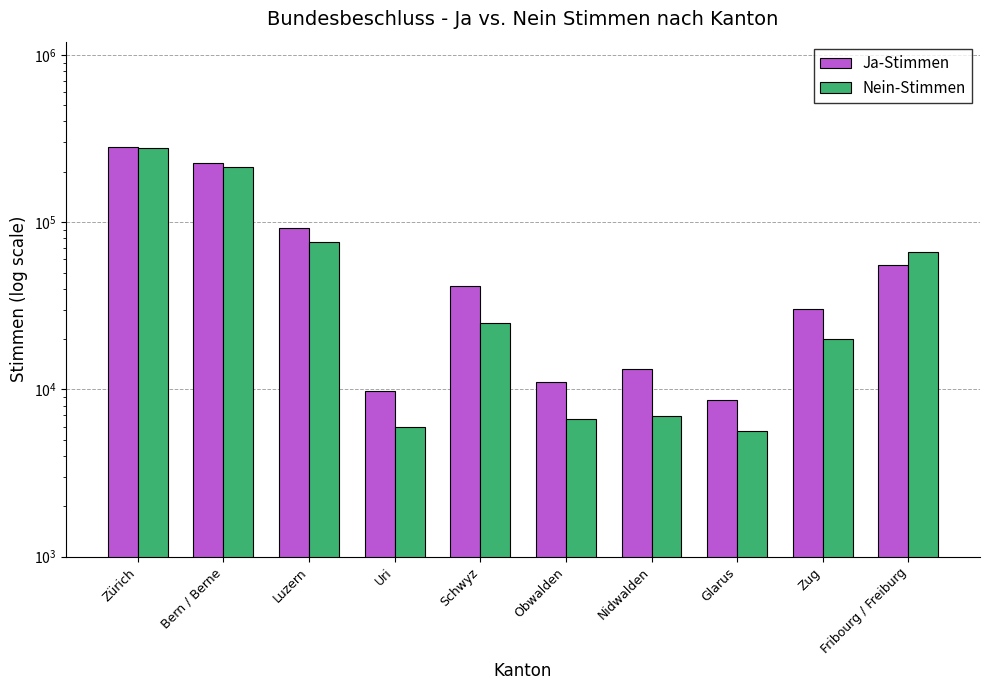

What position from the right is Bern / Berne?

9